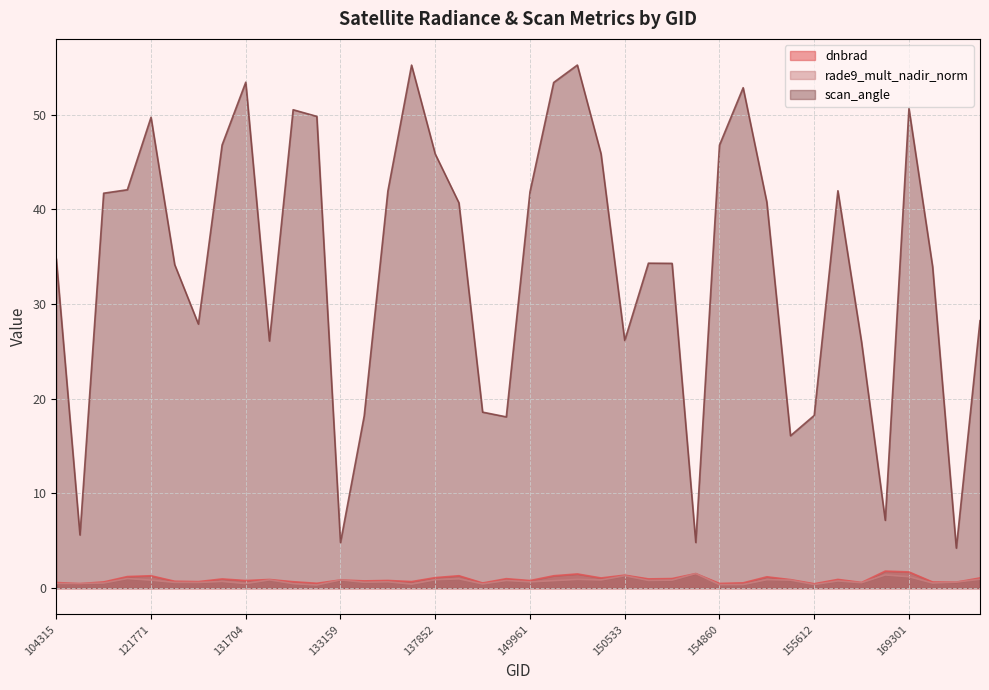

List the series in order of their peak value, lowest first.

rade9_mult_nadir_norm, dnbrad, scan_angle